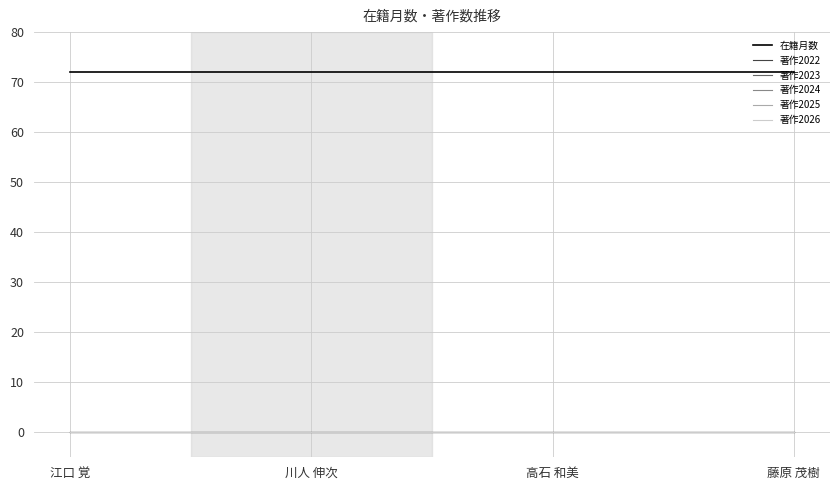

Reading left to right, what are all the values shown in this chart?

在籍月数: 72	72	72	72
著作2022: 0	0	0	0
著作2023: 0	0	0	0
著作2024: 0	0	0	0
著作2025: 0	0	0	0
著作2026: 0	0	0	0